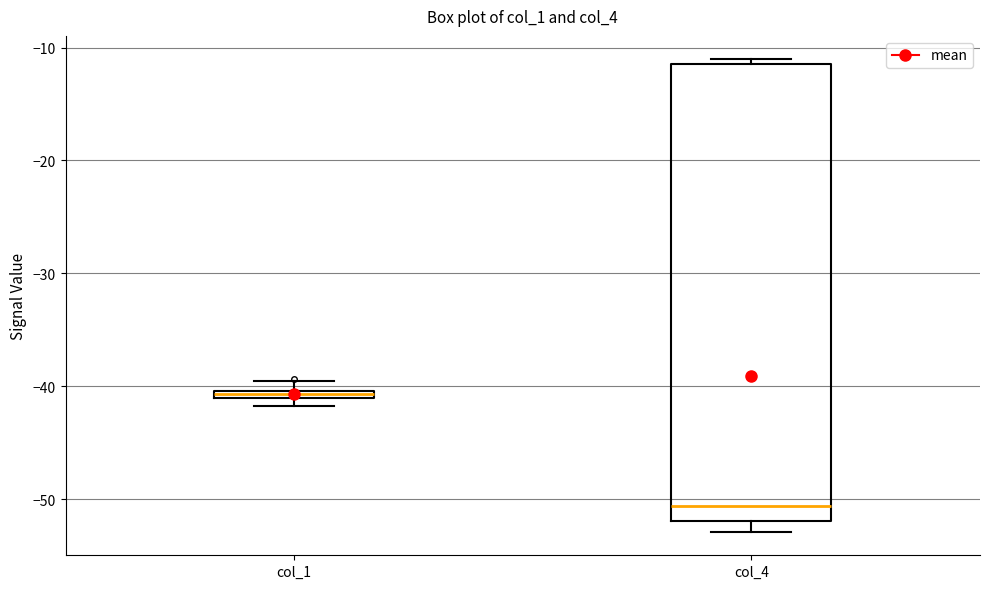

Which box has the lowest median line?

col_4